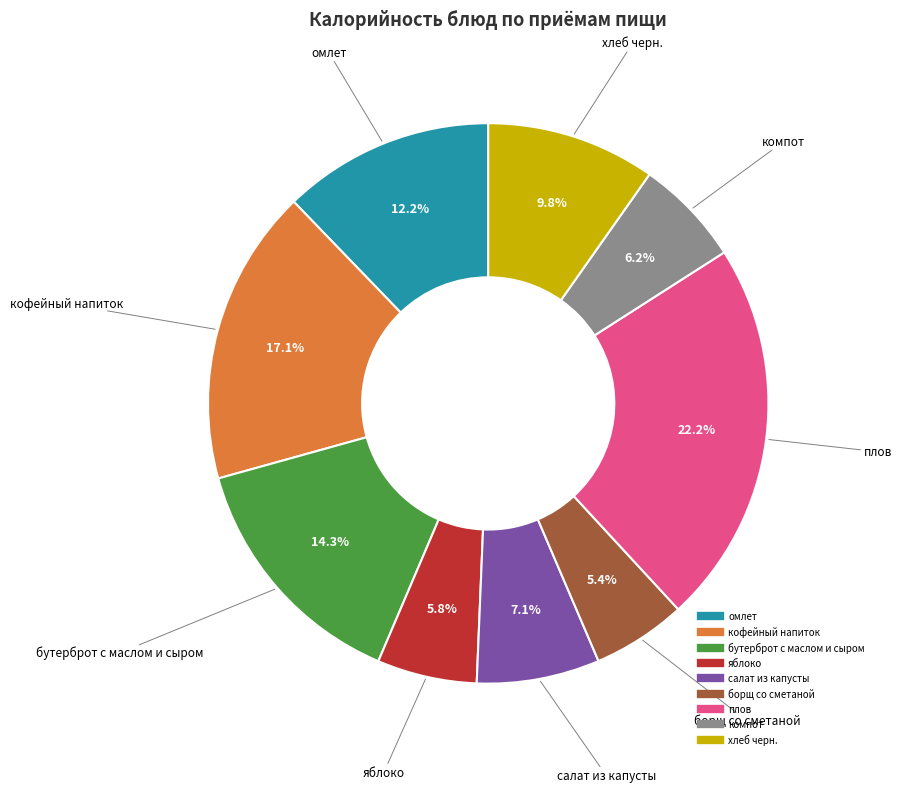

How many slices are in this pie chart?

9